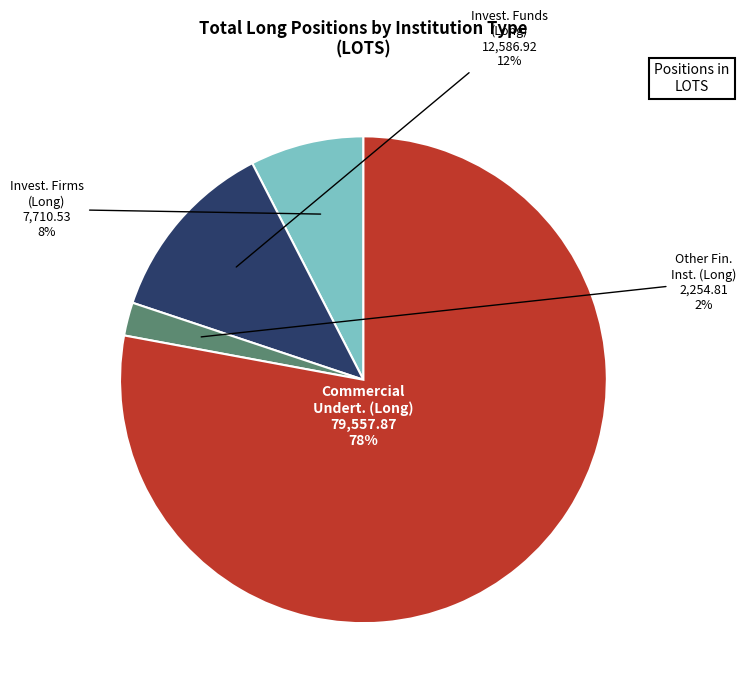

Is there any slice that represents more than half of the pie?

Yes